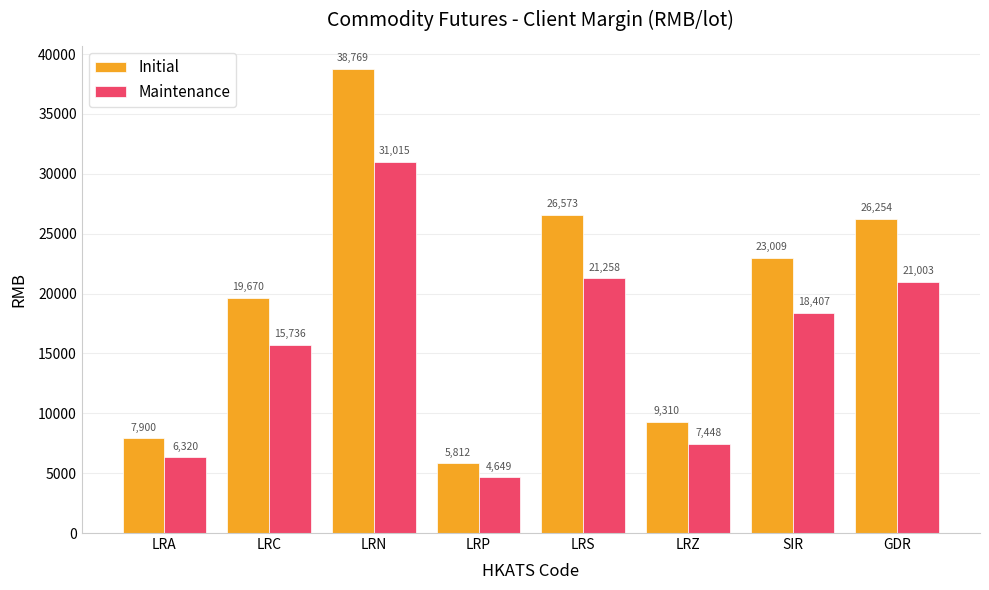

What is the highest value of the Maintenance series?

31015